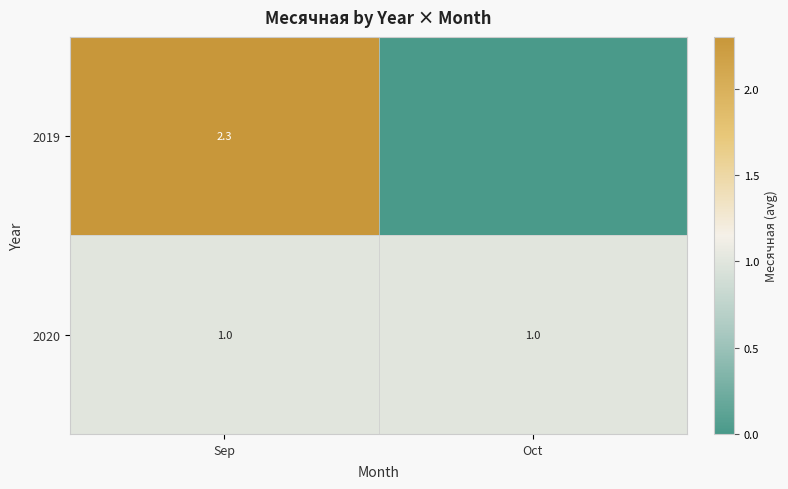

Rank the series at Sep from lowest to highest value.

2020, 2019